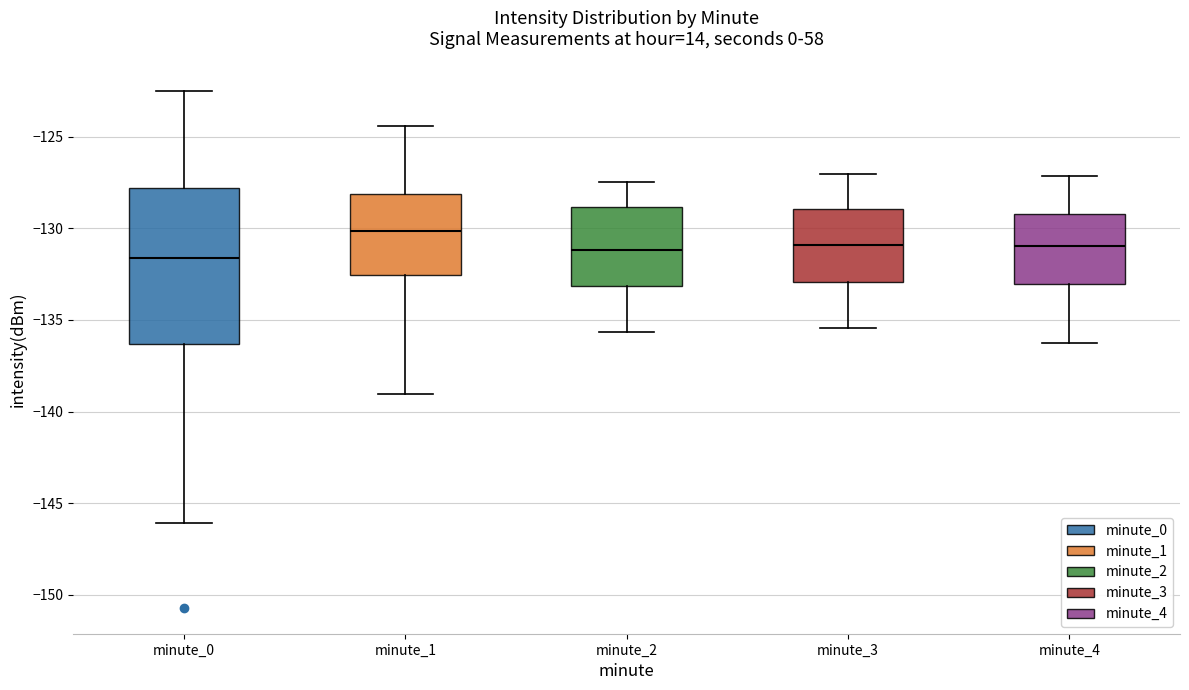

Reading left to right, read every box against the y-axis: the position of its median line, the range the box covers, and the ends of its whiskers. The values are not printed on the chart, so give them approximately, as read against the axis.

minute_0: median -131.5, box -136.5 to -128.0, whiskers -146.0 to -122.5
minute_1: median -130.0, box -132.5 to -128.0, whiskers -139.0 to -124.5
minute_2: median -131.0, box -133.0 to -129.0, whiskers -135.5 to -127.5
minute_3: median -131.0, box -133.0 to -129.0, whiskers -135.5 to -127.0
minute_4: median -131.0, box -133.0 to -129.0, whiskers -136.0 to -127.0